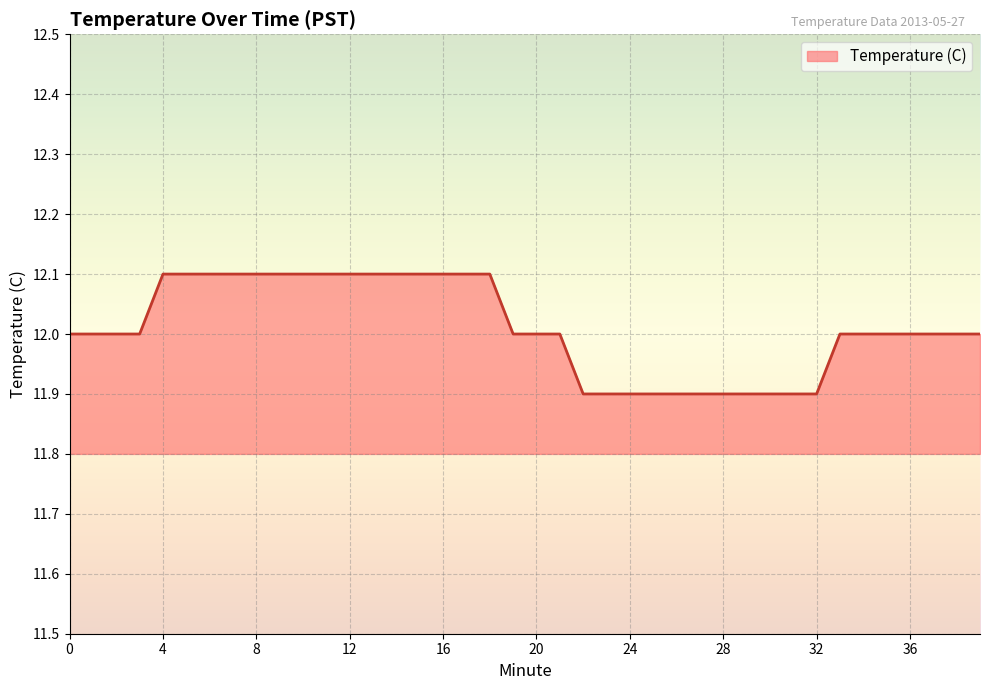

How many series are shown in this chart?

1